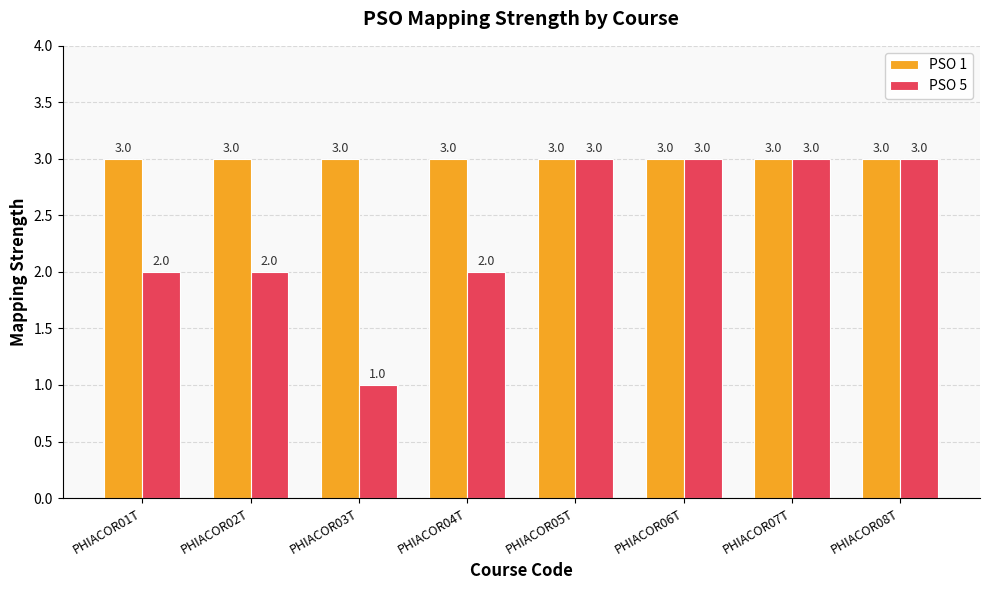

What is the approximate value of PSO 5 at PHIACOR08T?

3